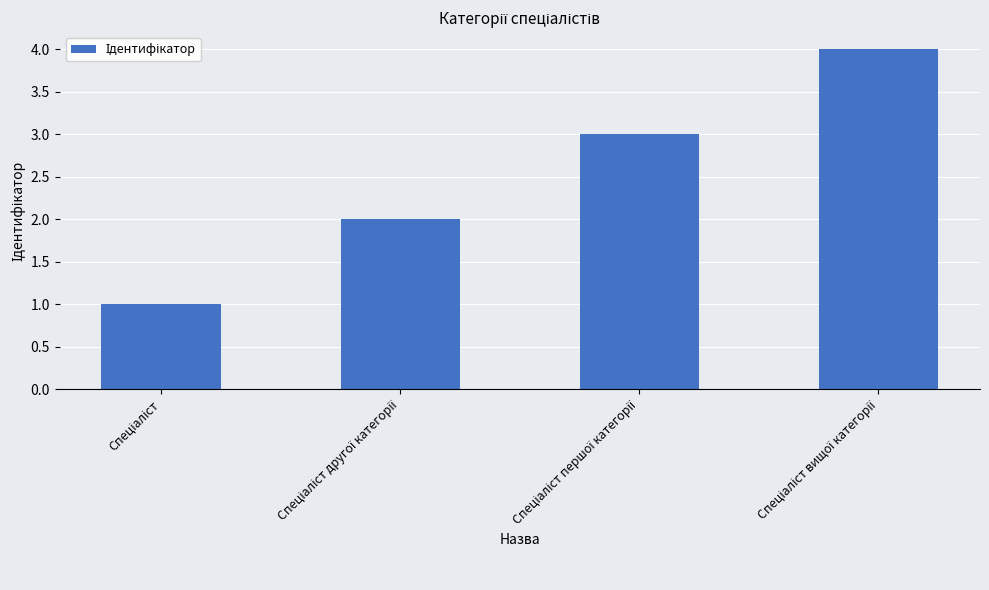

What is the minimum value shown in the chart?

1